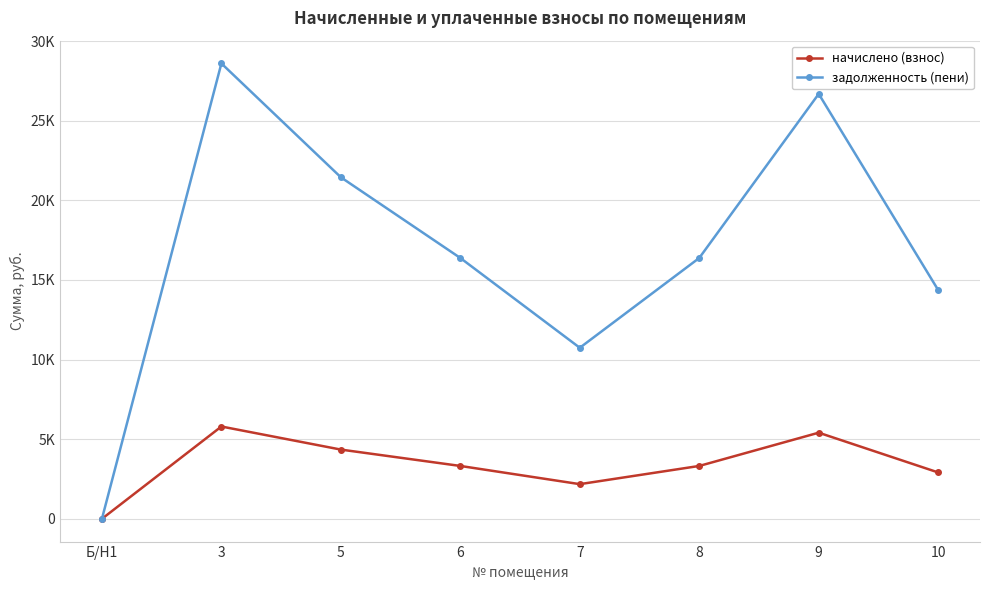

What value does the начислено (взнос) series have at 5?

4347.7